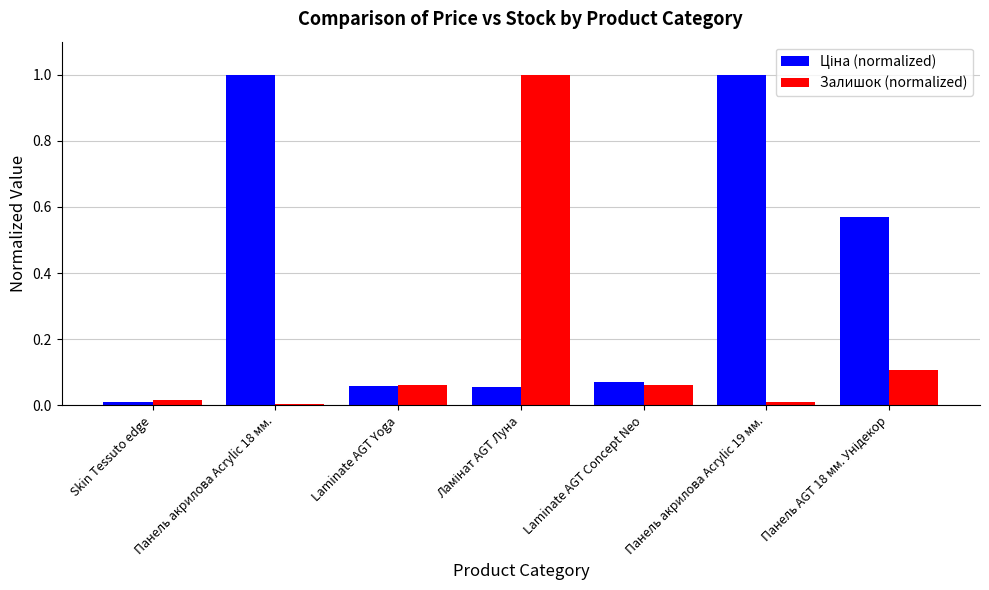

What is the maximum value shown in the chart?

1.0